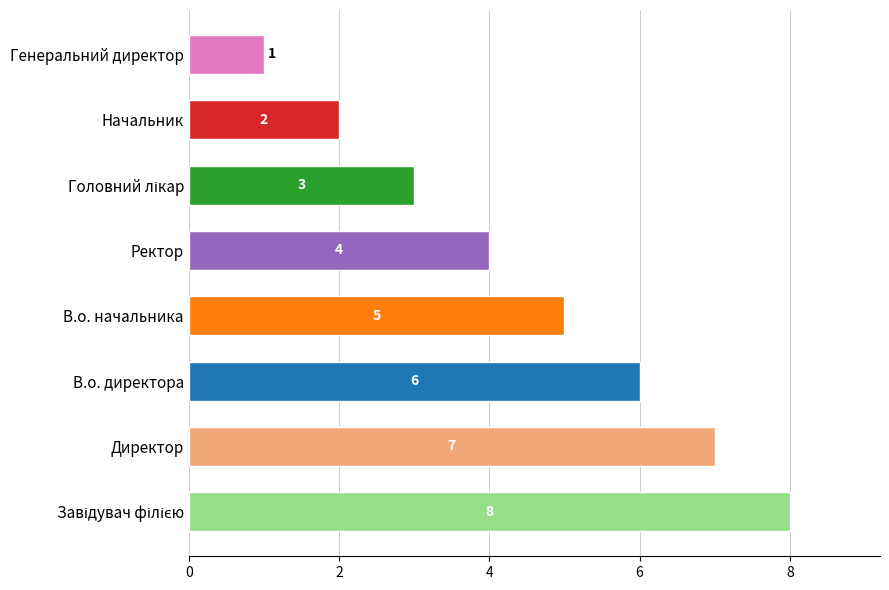

What is the smallest value displayed?

1